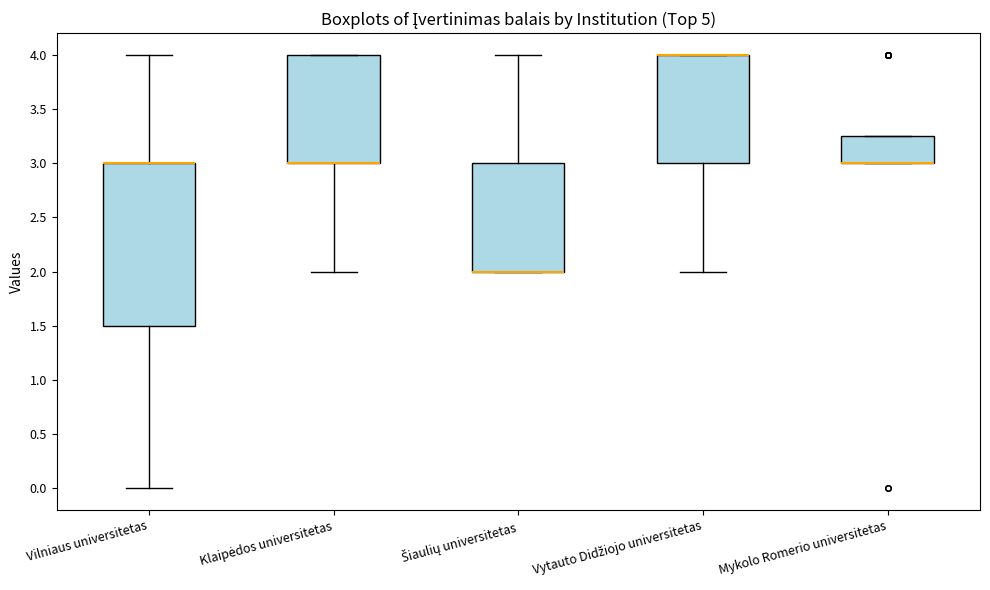

Where is the lower edge of the box for Klaipėdos universitetas on the y-axis? The values are not printed on the chart, so give them approximately, as read against the axis.

3.00